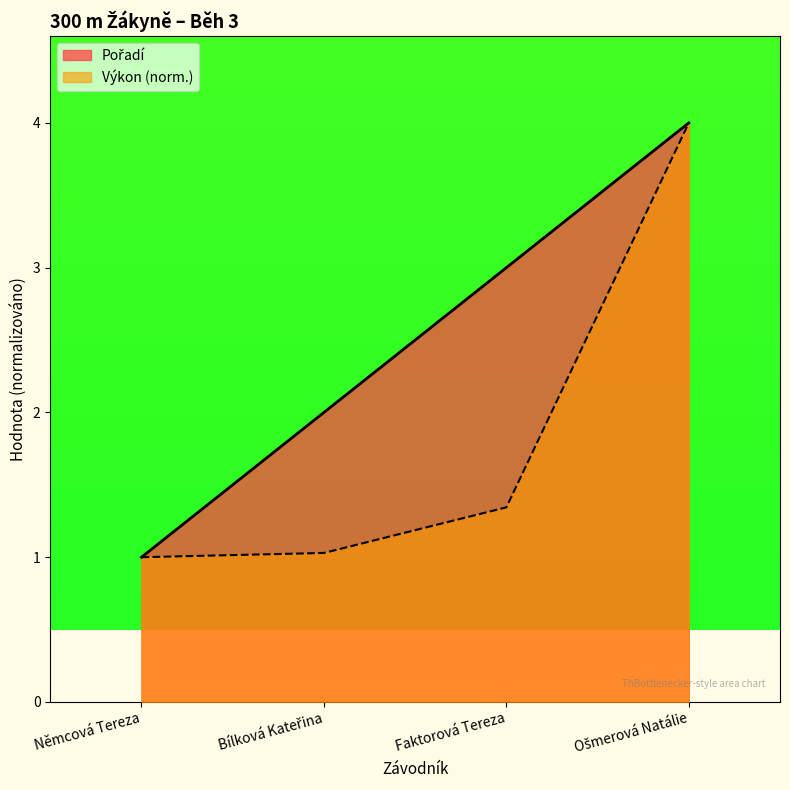

At Ošmerová Natálie, list the series in order from smallest to largest.

Pořadí, Výkon